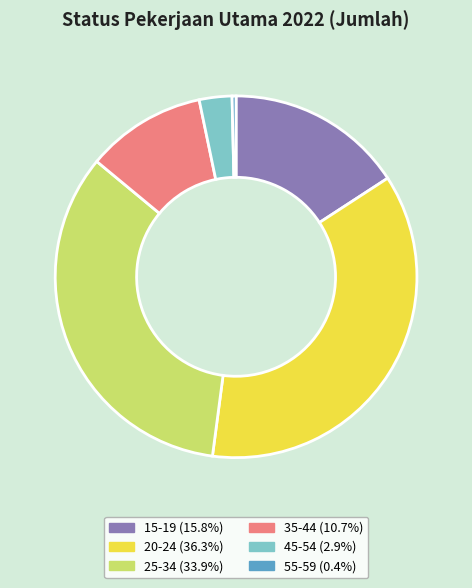

Rank the categories by value from lowest to highest.

55-59, 45-54, 35-44, 15-19, 25-34, 20-24